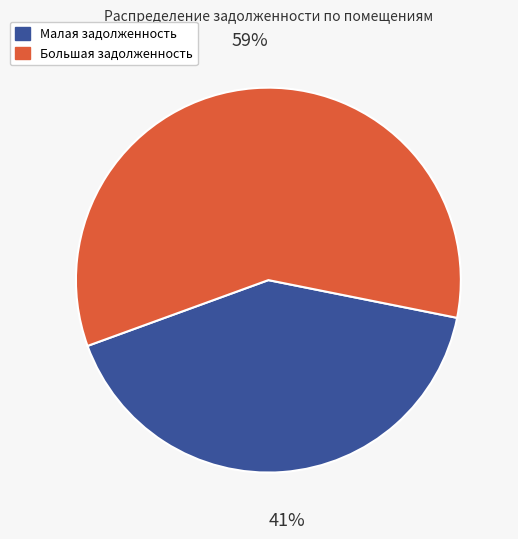

To the nearest percent, what is the average slice percentage?

50%